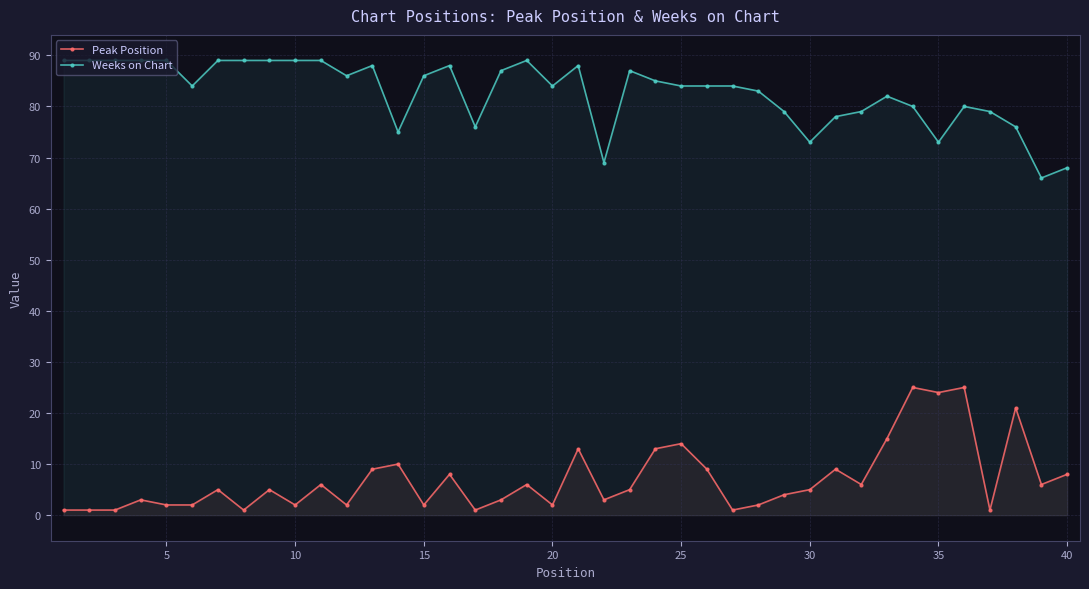

At how many categories does at least one series exceed 52?

40